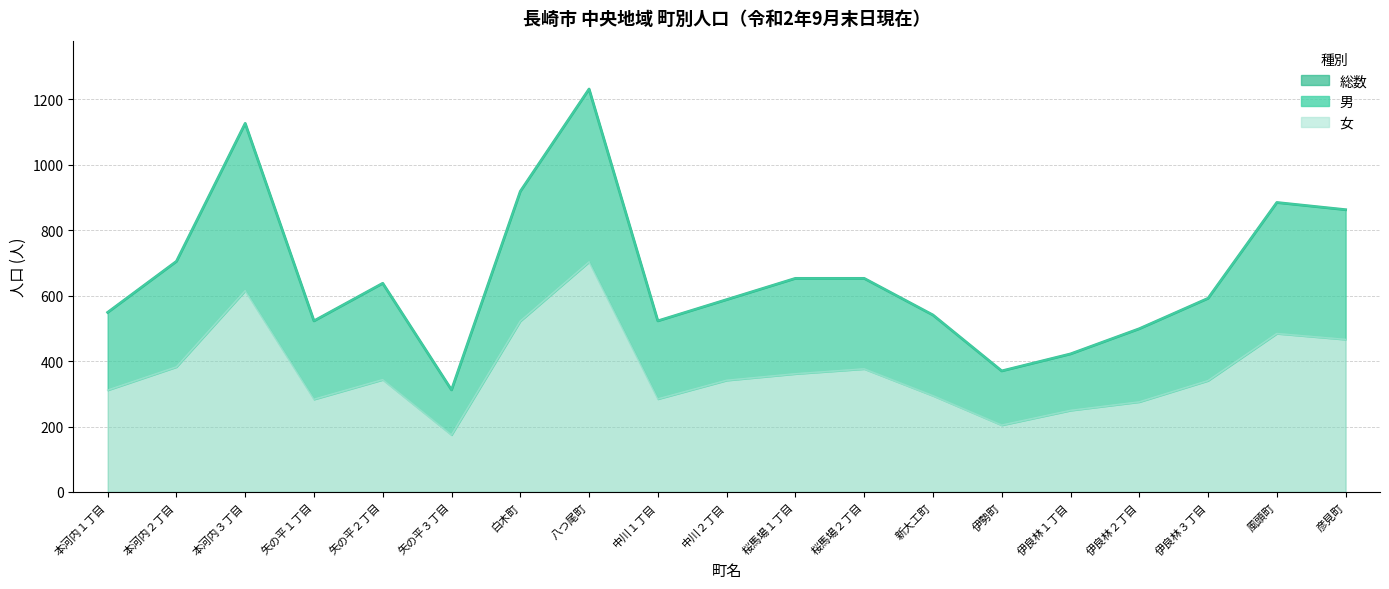

Rank the categories by value from highest to lowest.

八つ尾町, 本河内３丁目, 白木町, 風頭町, 彦見町, 本河内２丁目, 桜馬場１丁目, 桜馬場２丁目, 矢の平２丁目, 伊良林３丁目, 中川２丁目, 本河内１丁目, 新大工町, 矢の平１丁目, 中川１丁目, 伊良林２丁目, 伊良林１丁目, 伊勢町, 矢の平３丁目